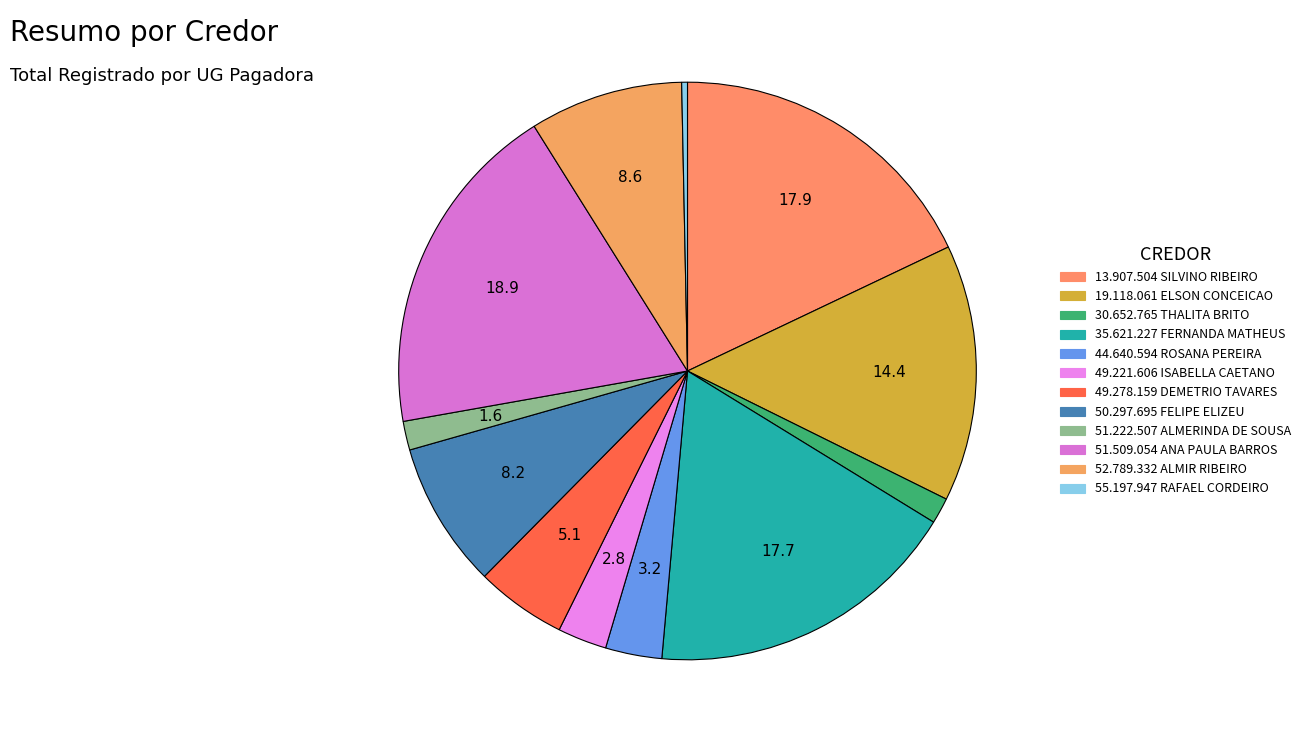

Count the number of slices in the pie.

12